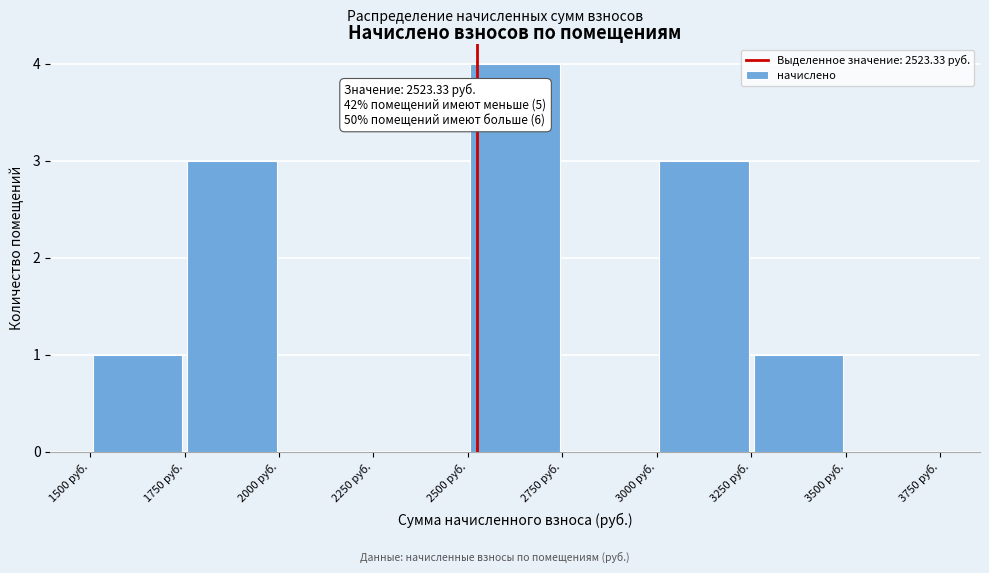

Which range on the x-axis has the tallest bar?

2500 to 2750